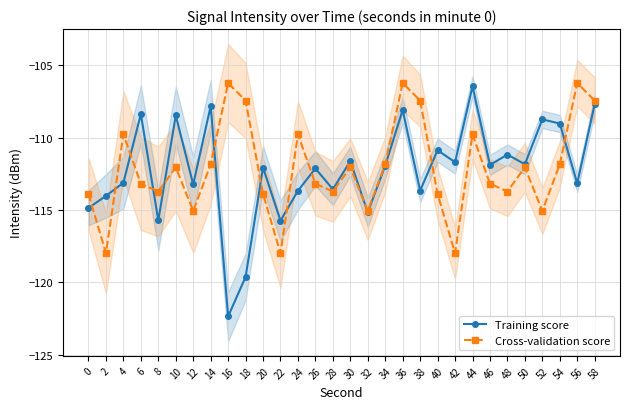

True or false: Cross-validation score has more than 2 interior local peaks.

True